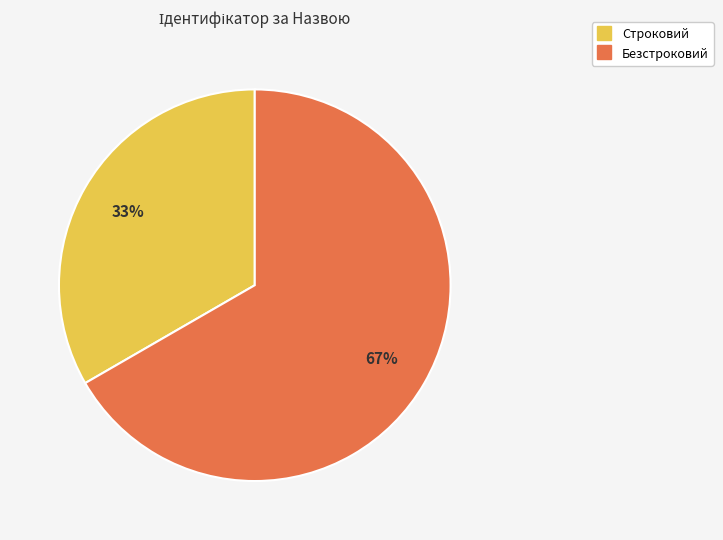

How many slices are in this pie chart?

2